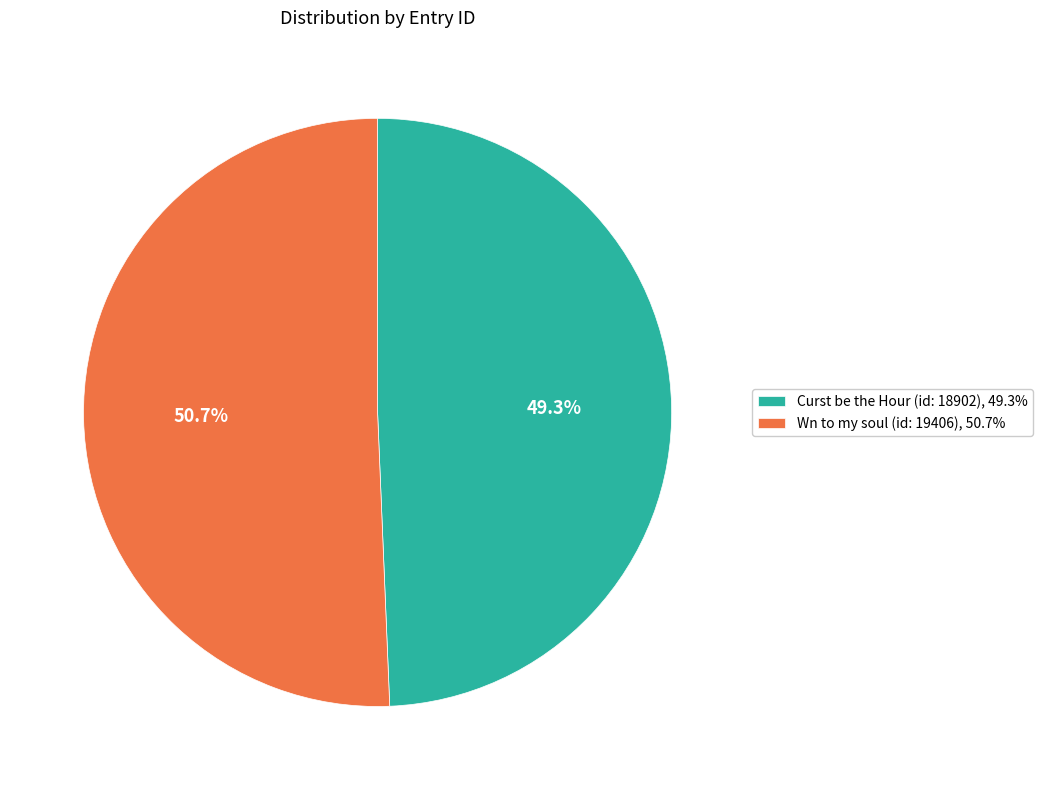

Combined, do Wn to my soul (id: 19406) and Curst be the Hour (id: 18902) account for over 50%?

Yes